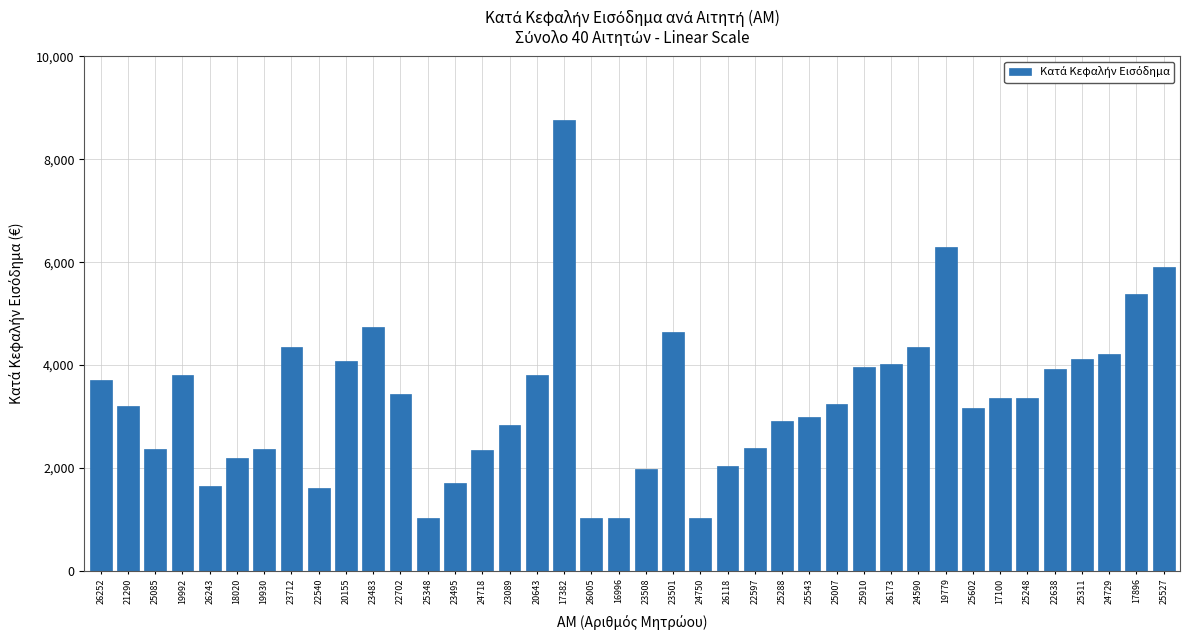

What value does the data have at 23089?

2838.0